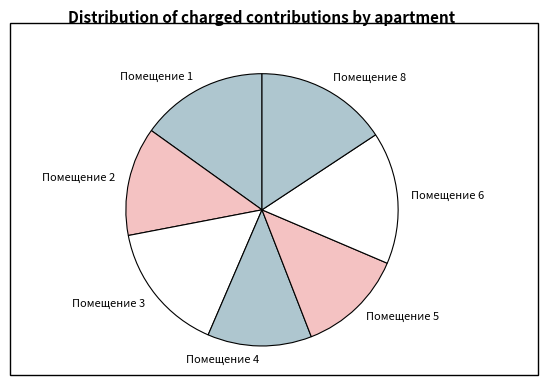

The Помещение 6 slice represents 16% of the pie. True or false?

True